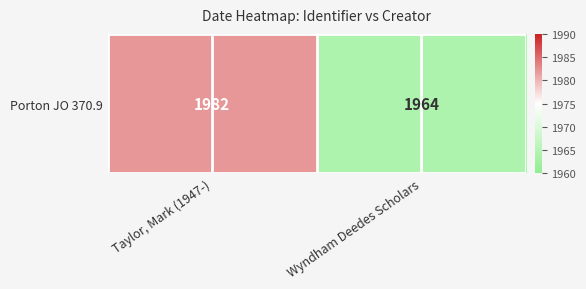

The chart shows a value of 1982 at Taylor, Mark (1947-). True or false?

True